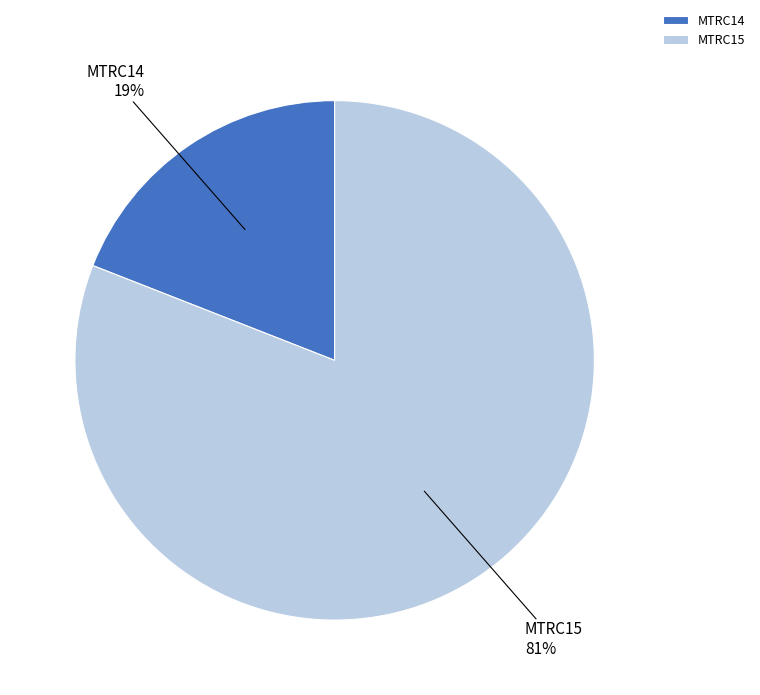

To the nearest percent, what percentage of the pie is MTRC15?

81%